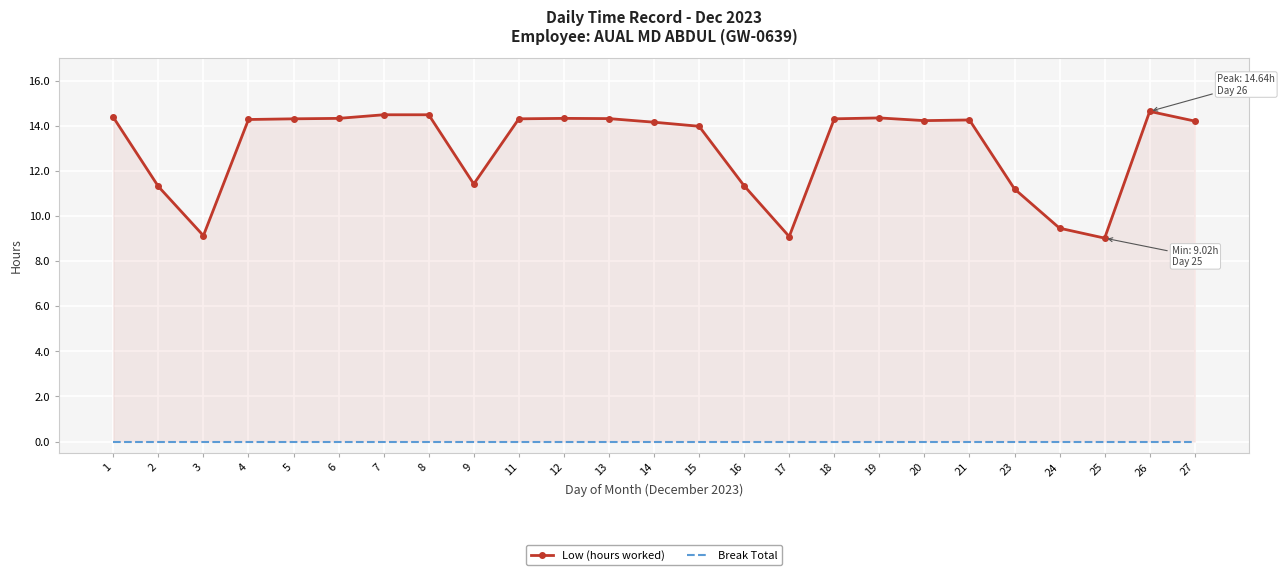

Which has a higher value, 2 or 9?

9